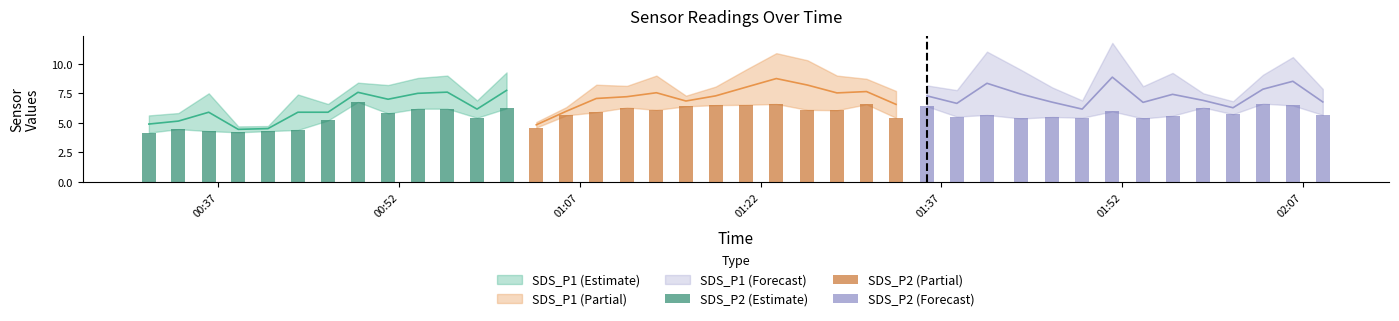

What is the difference between the highest and lowest values at 27?

5.7